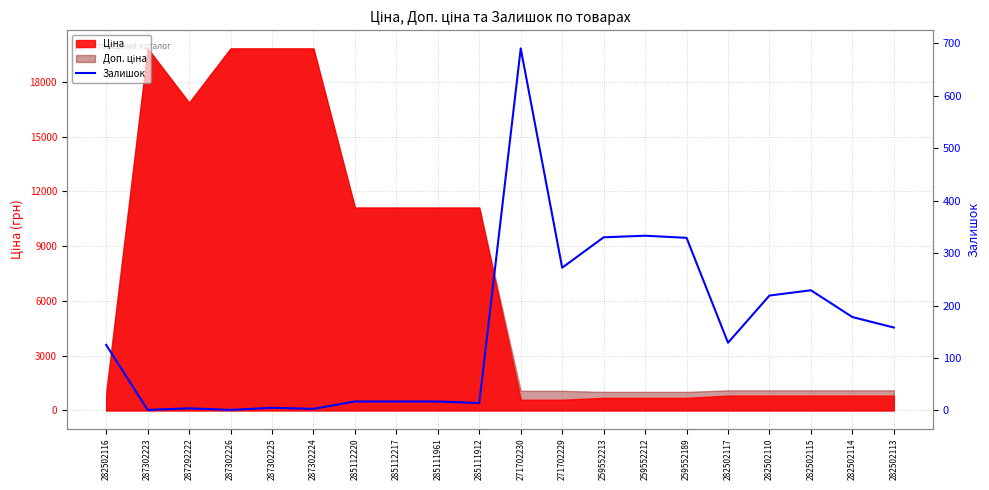

Reading left to right, what are all the values shown in this chart?

125	1	4	1	5	3	17	17	17	14	690	272	330	333	329	129	219	229	178	158